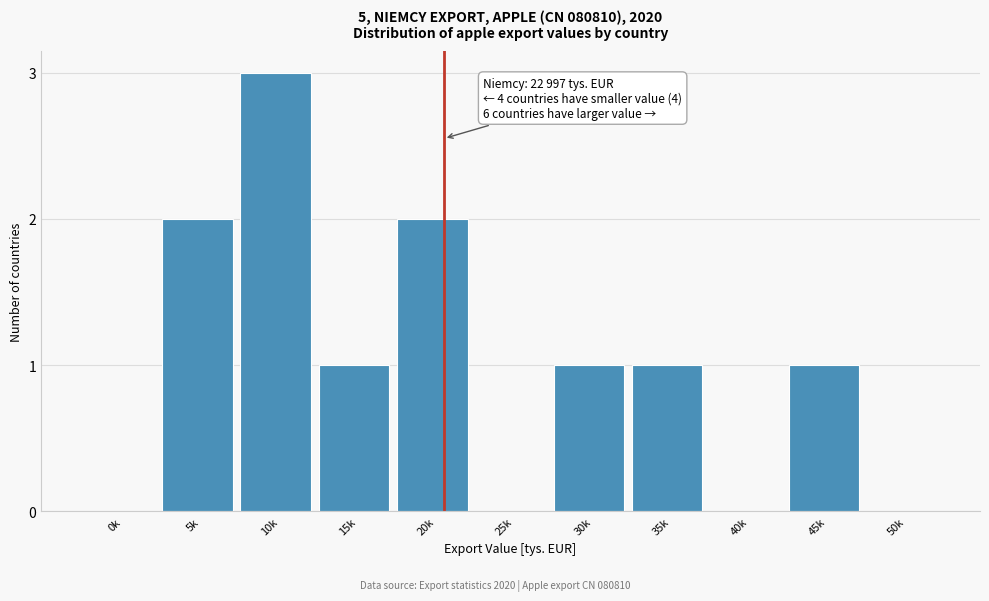

Reading left to right, extract all data points from this chart.

0k=0	5k=2	10k=3	15k=1	20k=2	25k=0	30k=1	35k=1	40k=0	45k=1	50k=0